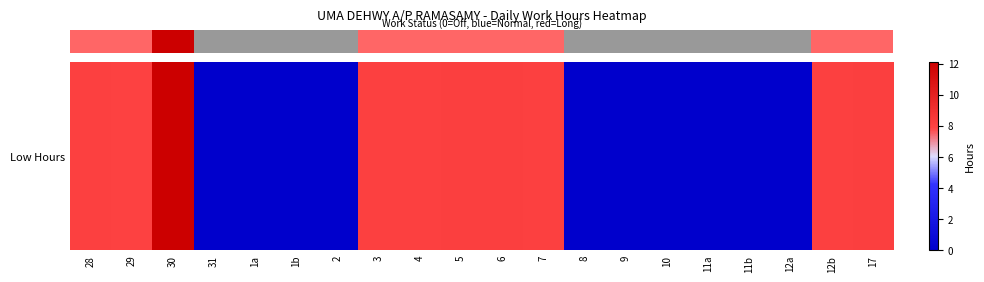

What is the sum of all values?

84.9